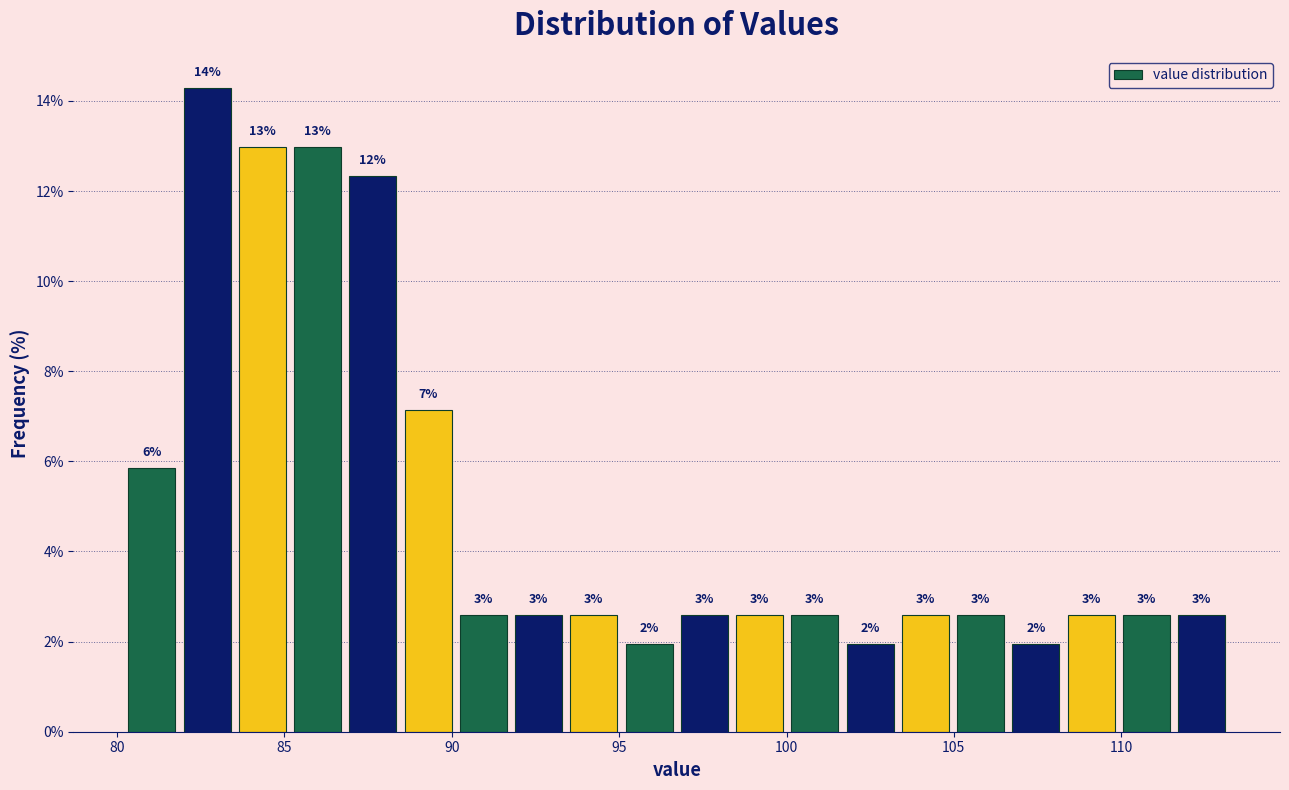

Read against the x-axis, roughly where is the centre of the tallest bar?

82.5